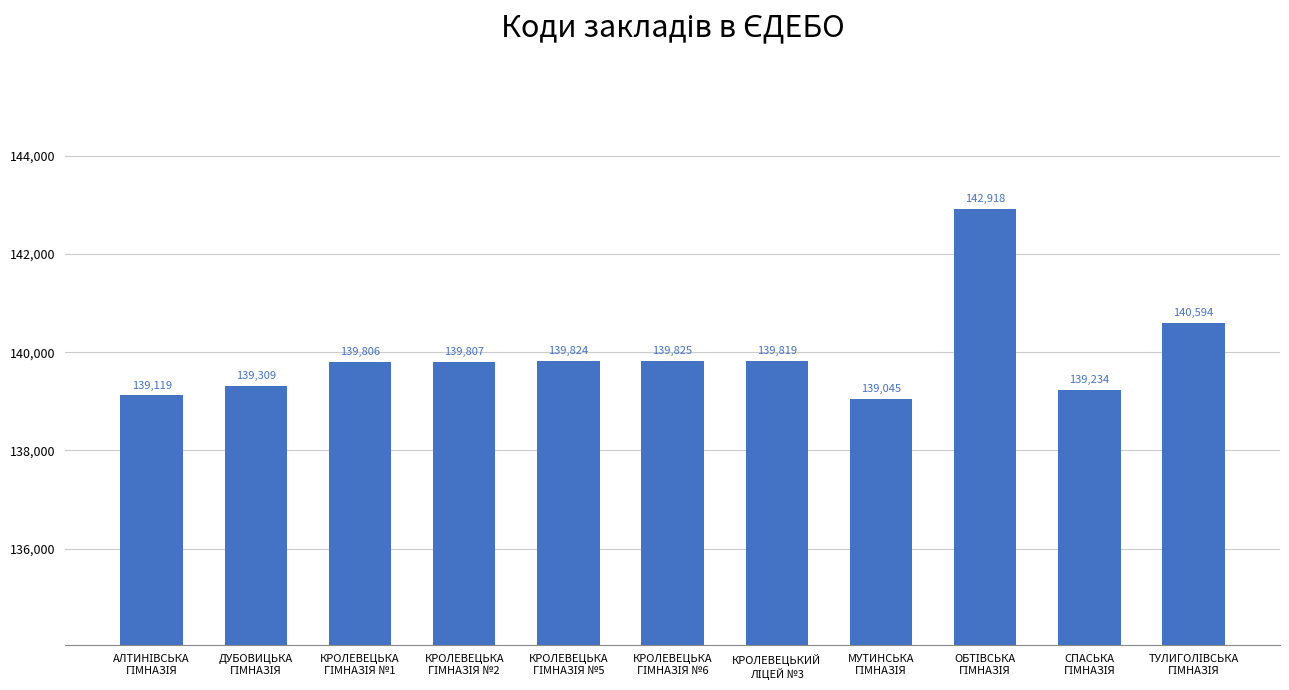

Count the number of data series in this chart.

1